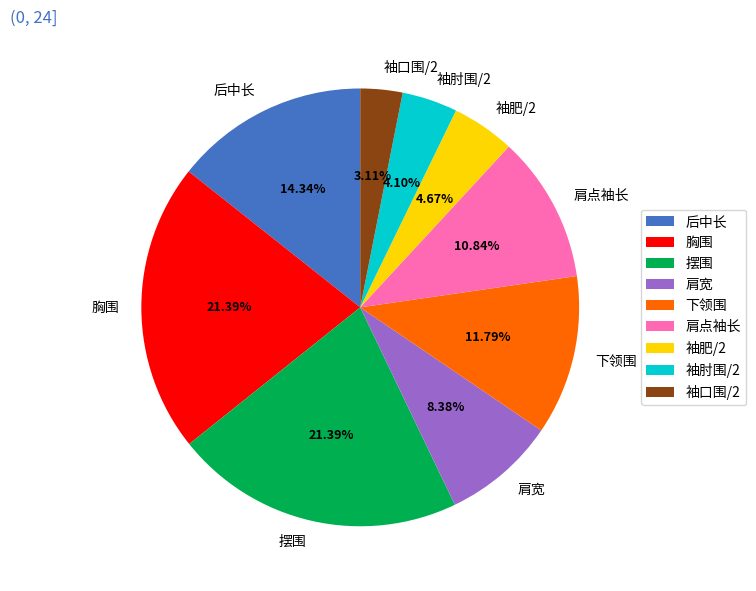

True or false: 胸围 accounts for 12% of the total.

False